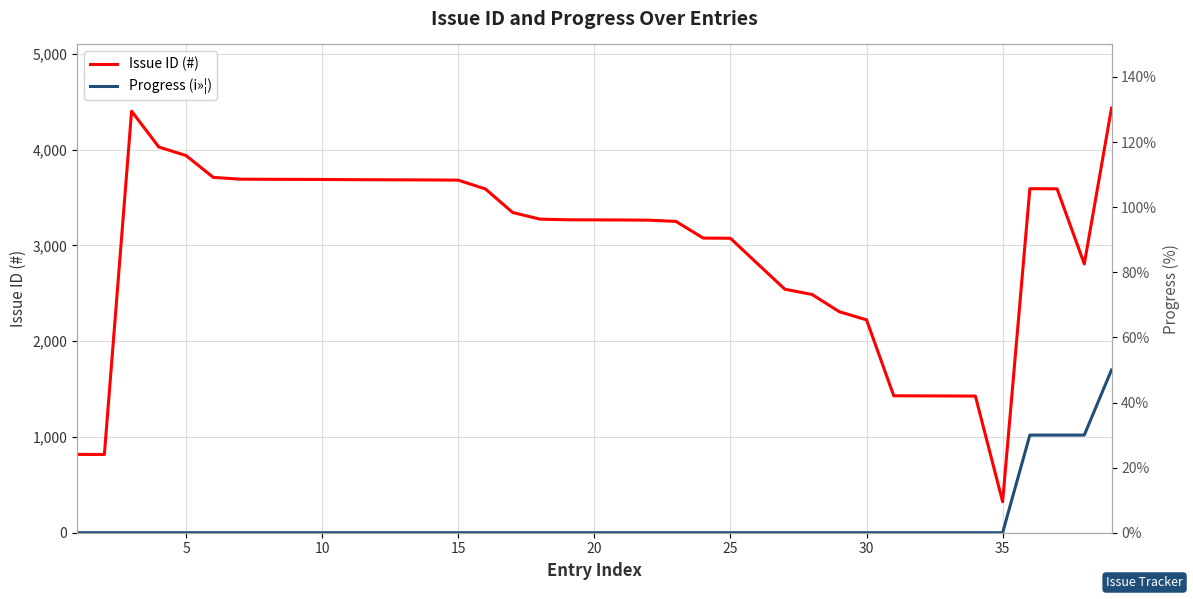

What is the maximum value for Issue ID (#)?

4434